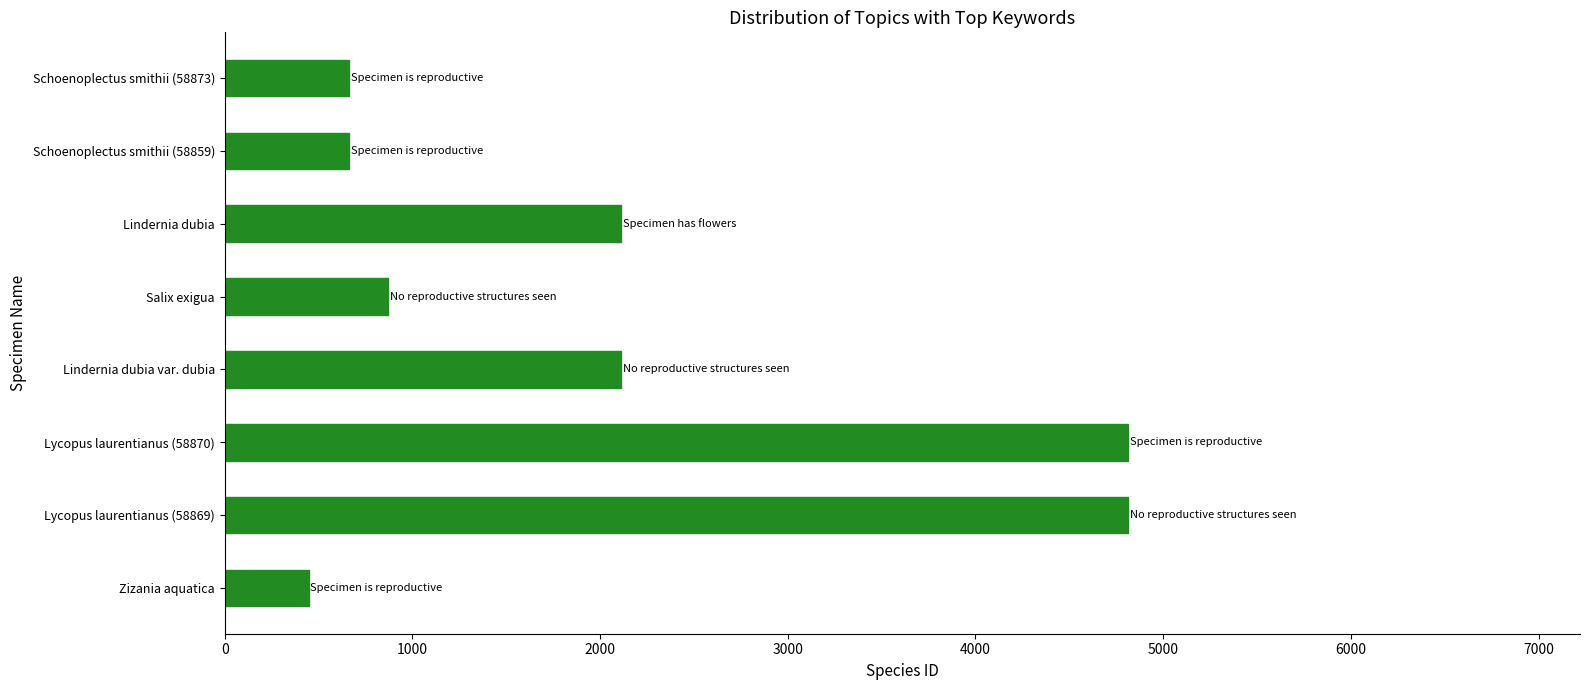

Does the chart contain any negative values?

No